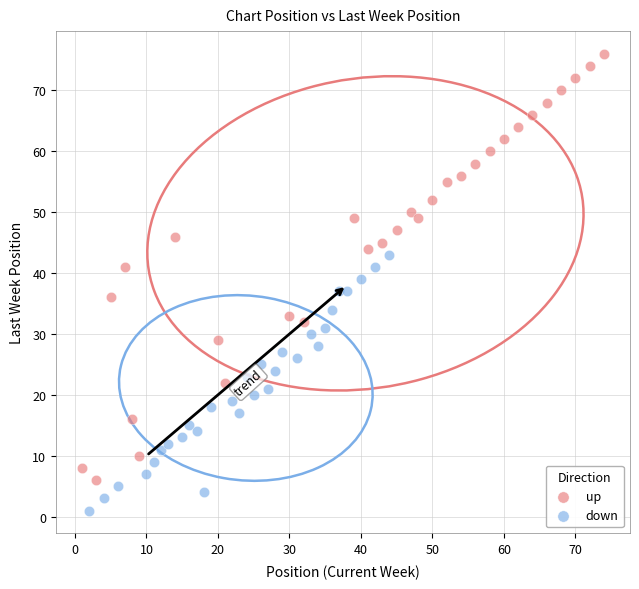

Which series contains the highest Y value?

up